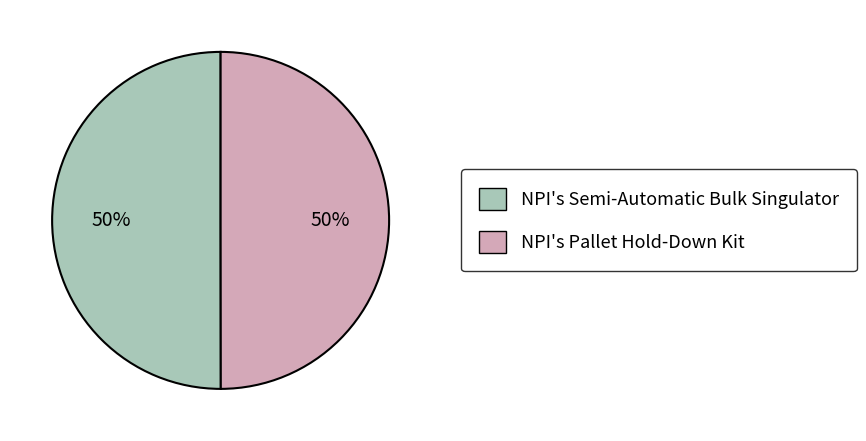

What is the ratio of the value at NPI's Semi-Automatic Bulk Singulator to the value at NPI's Pallet Hold-Down Kit?

1.0